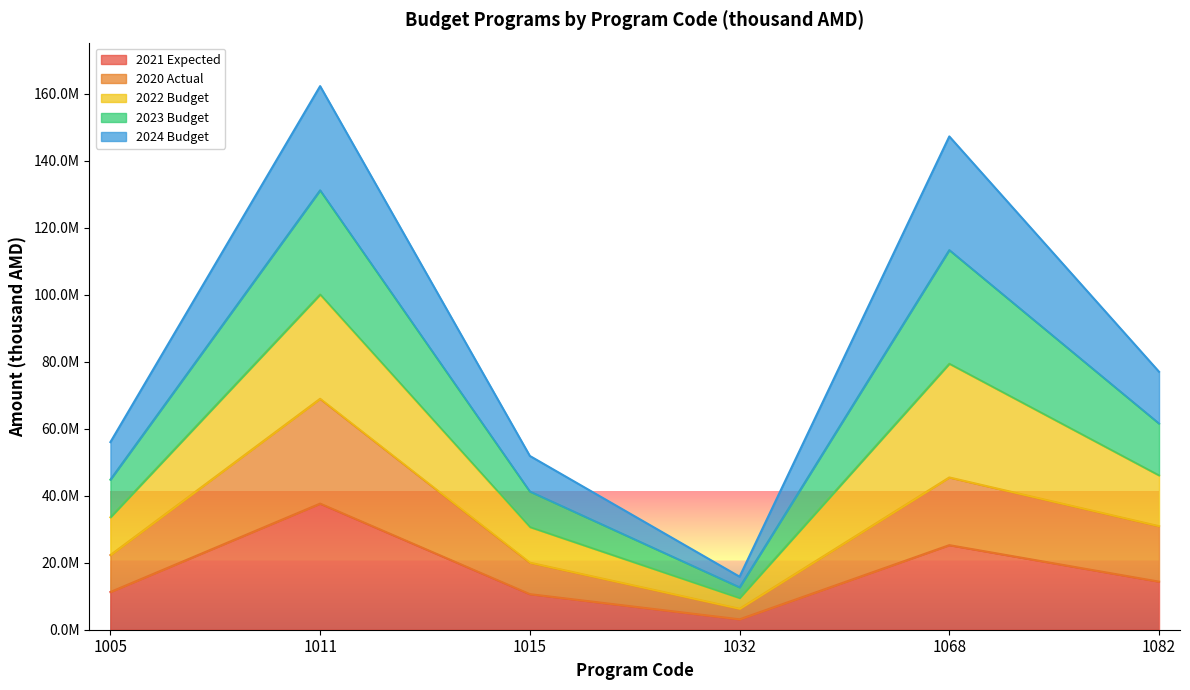

Is the value of 2022 Budget at 1082 greater than the value of 2023 Budget at 1068?

No